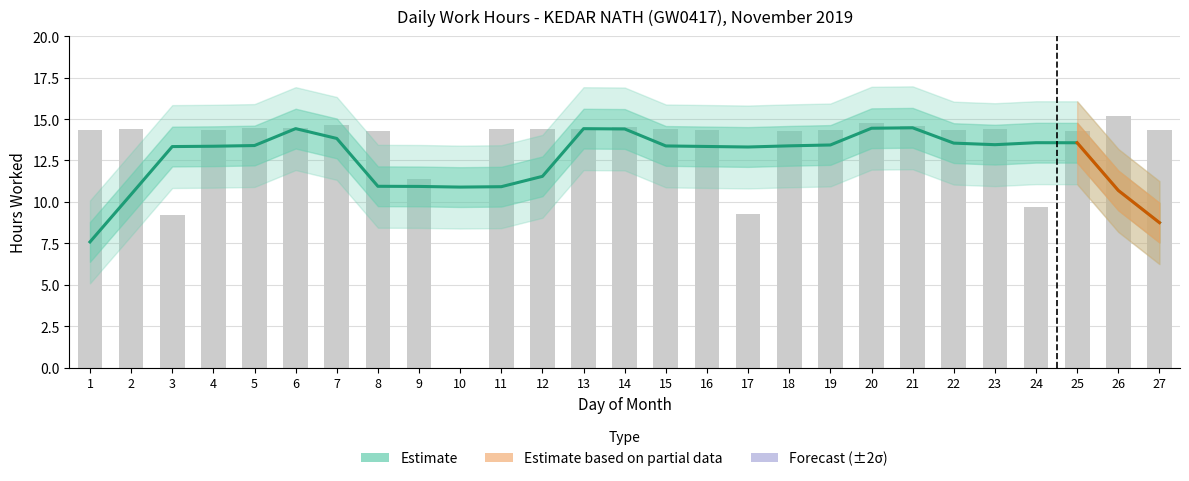

Reading left to right, extract all data points from this chart.

7.6	10.5	13.3	13.4	13.4	14.4	13.8	10.9	10.9	10.9	10.9	11.5	14.4	14.4	13.4	13.3	13.3	13.4	13.4	14.4	14.5	13.5	13.5	13.6	13.6	10.7	8.8